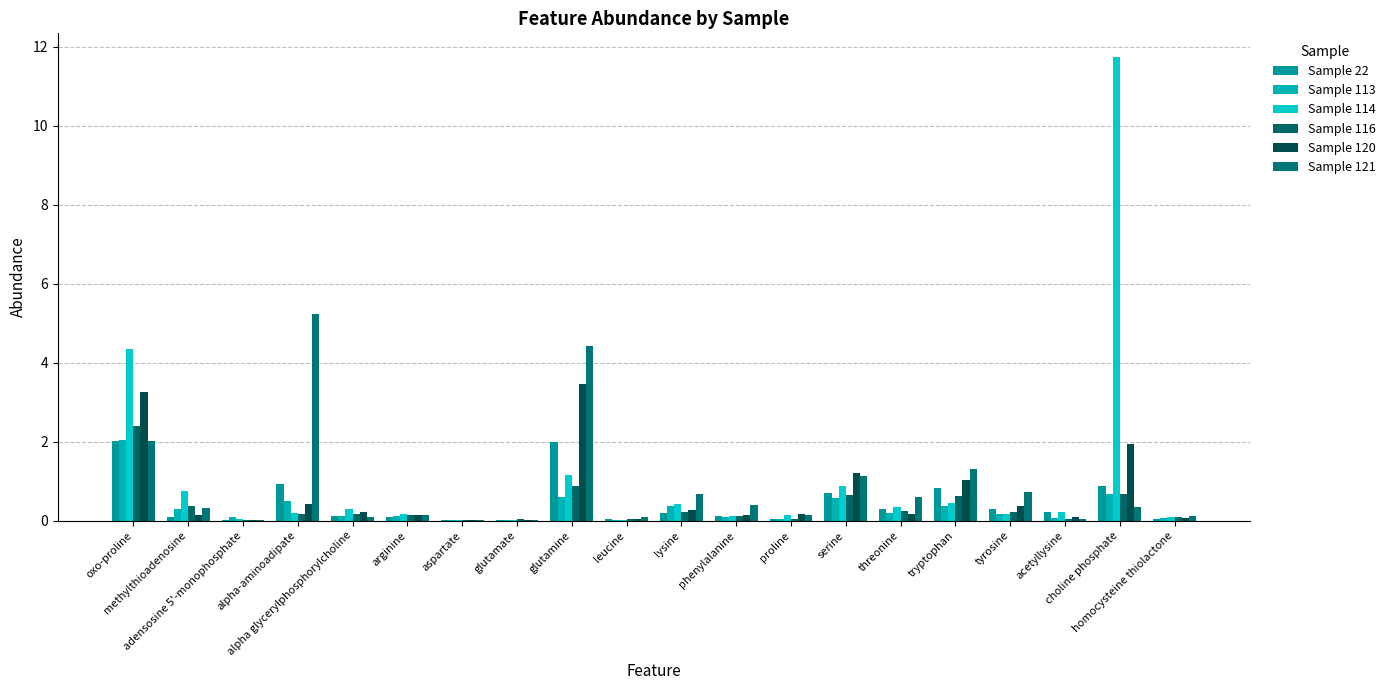

Which series has the widest spread of values?

Sample 114